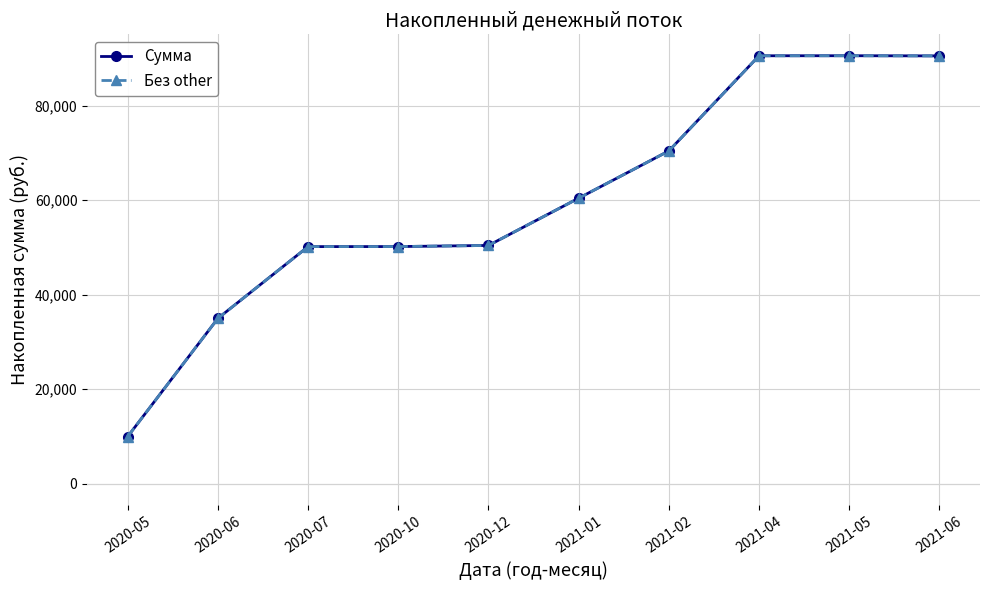

Does the chart have visible grid lines?

Yes